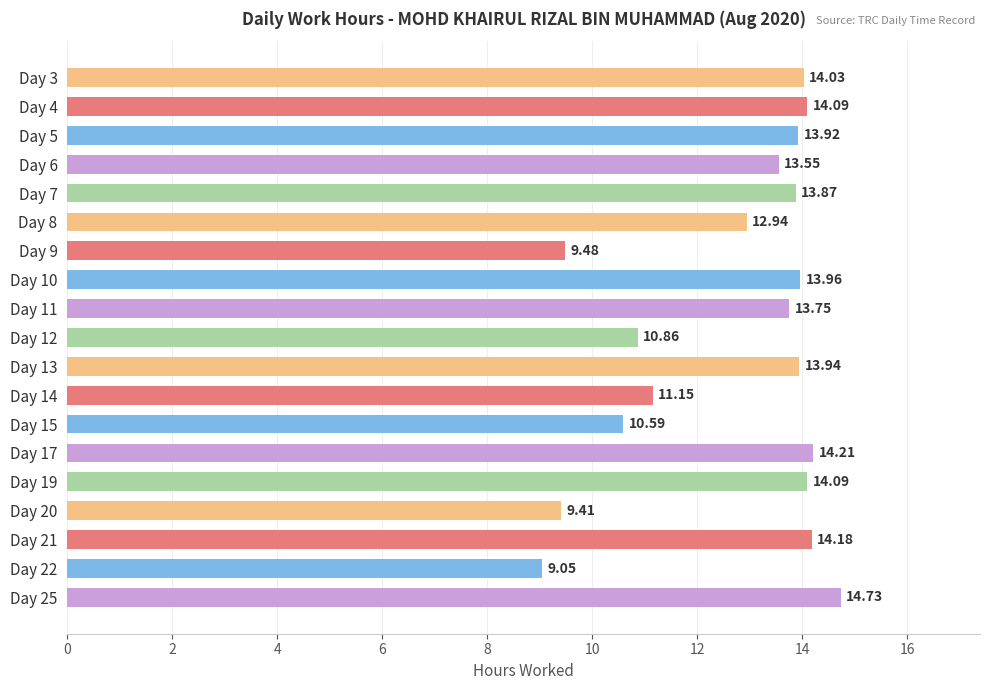

Between Day 10 and Day 6, which is larger?

Day 10